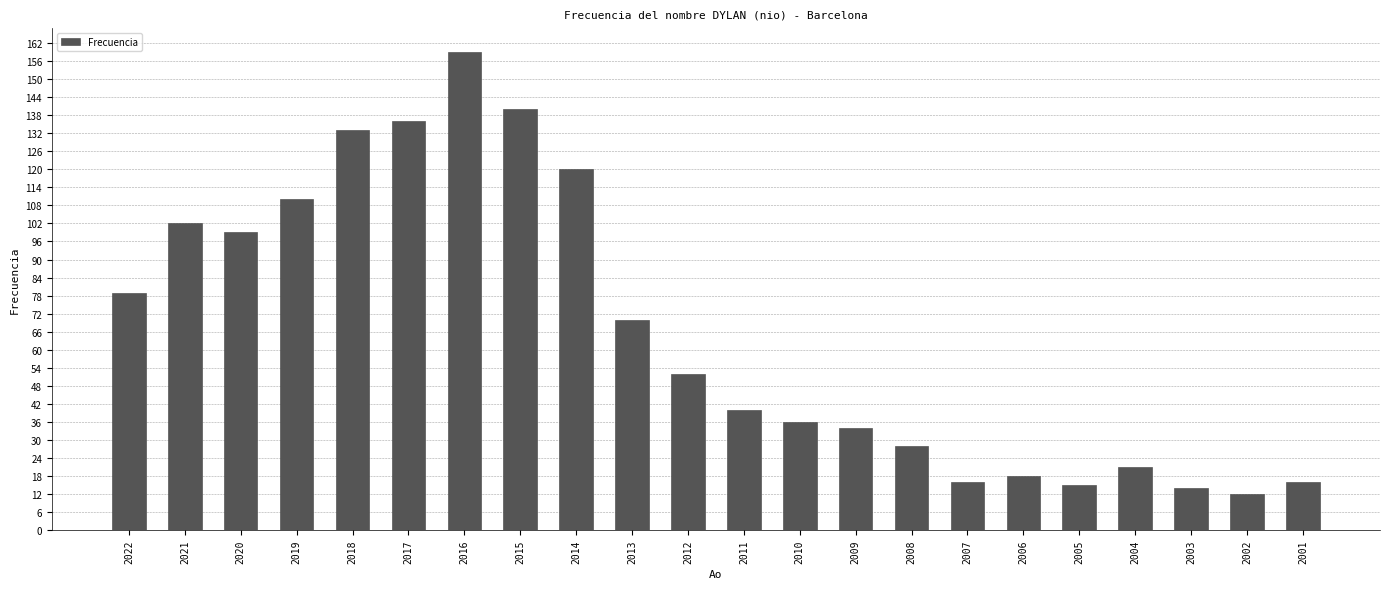

Reading right to left, extract all data points from this chart.

16	12	14	21	15	18	16	28	34	36	40	52	70	120	140	159	136	133	110	99	102	79